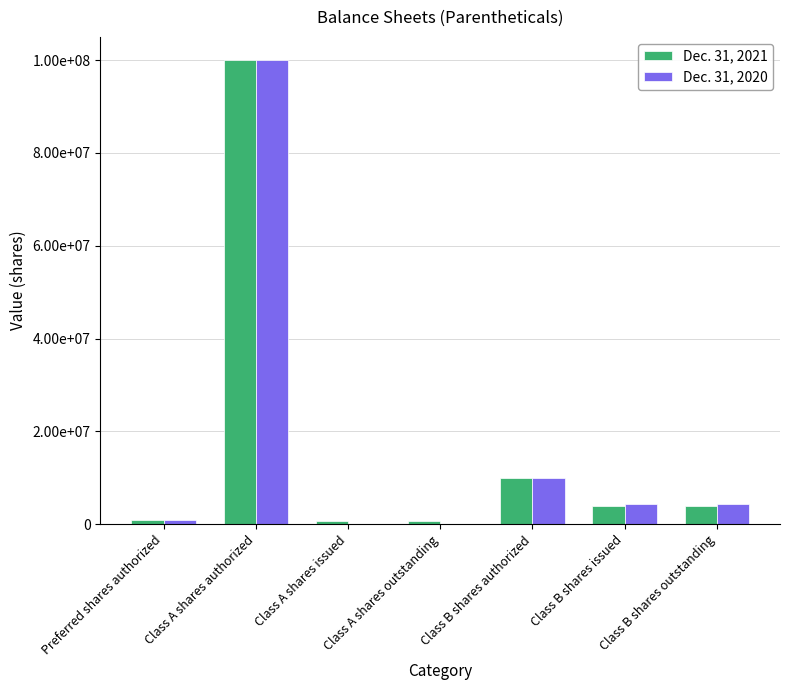

What is the total value across all series at Class A shares authorized?

200000000